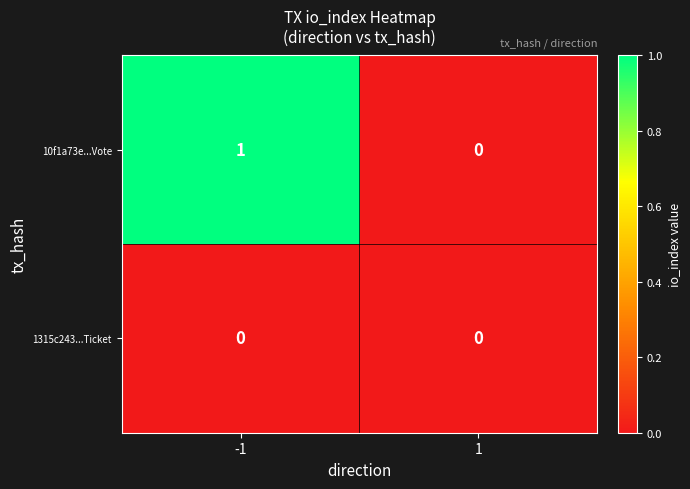

Which series has the largest range (max minus min)?

10f1a73e...Vote